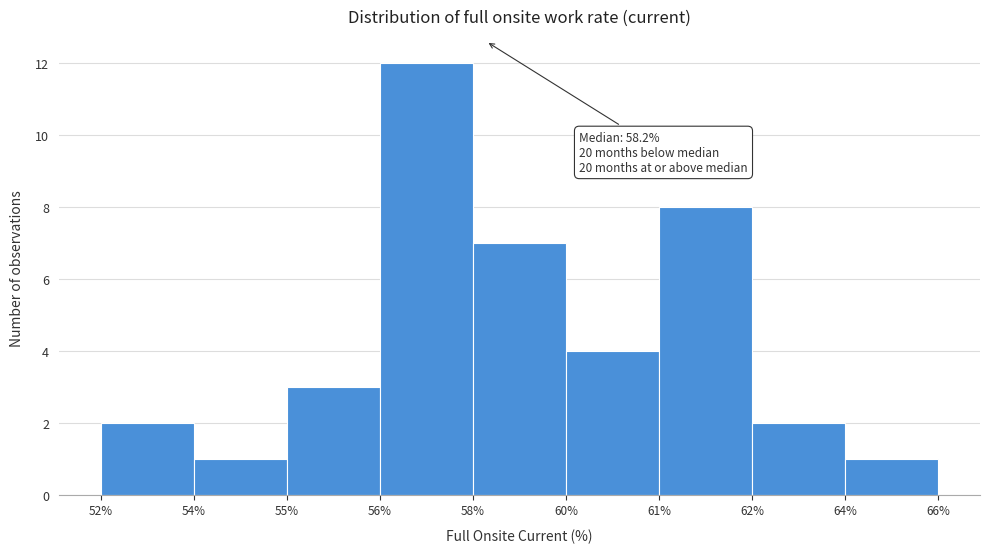

Reading left to right, what are all the values shown in this chart?

52%=2	54%=1	55%=3	56%=12	58%=7	60%=4	61%=8	62%=2	64%=1